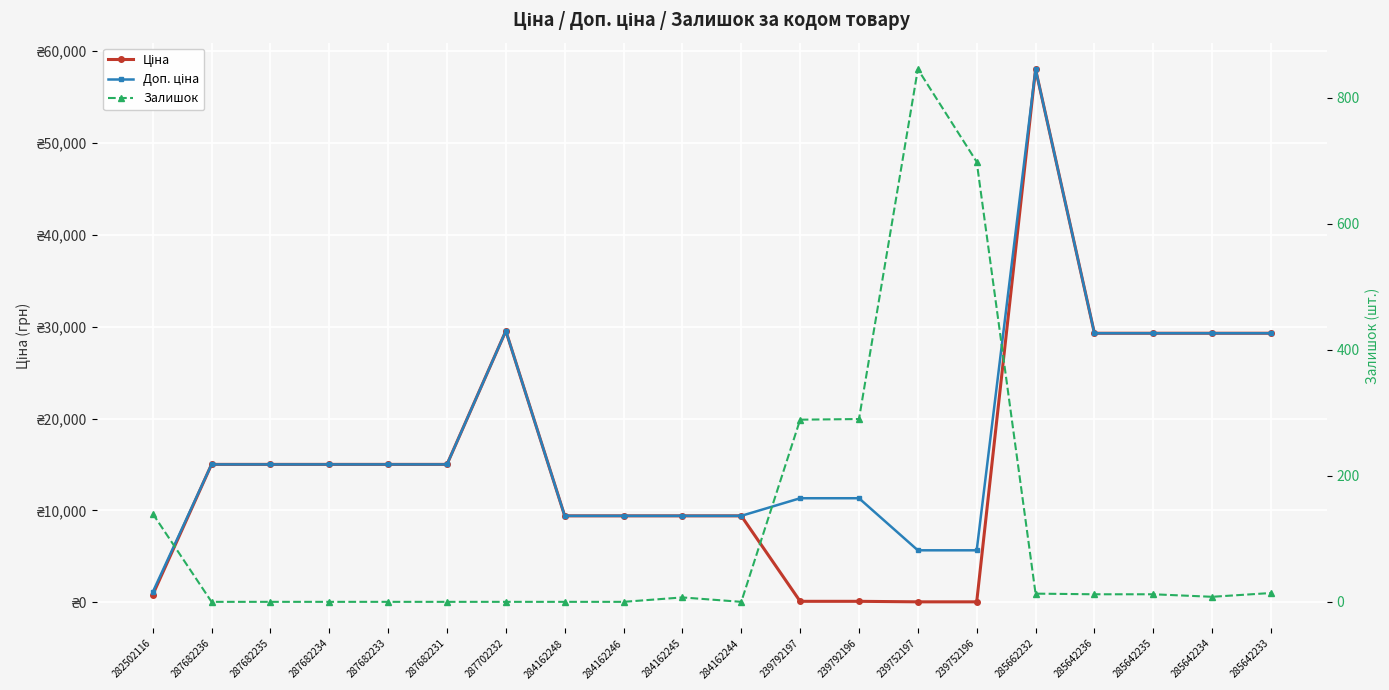

How many data points in Залишок are above 8?

9